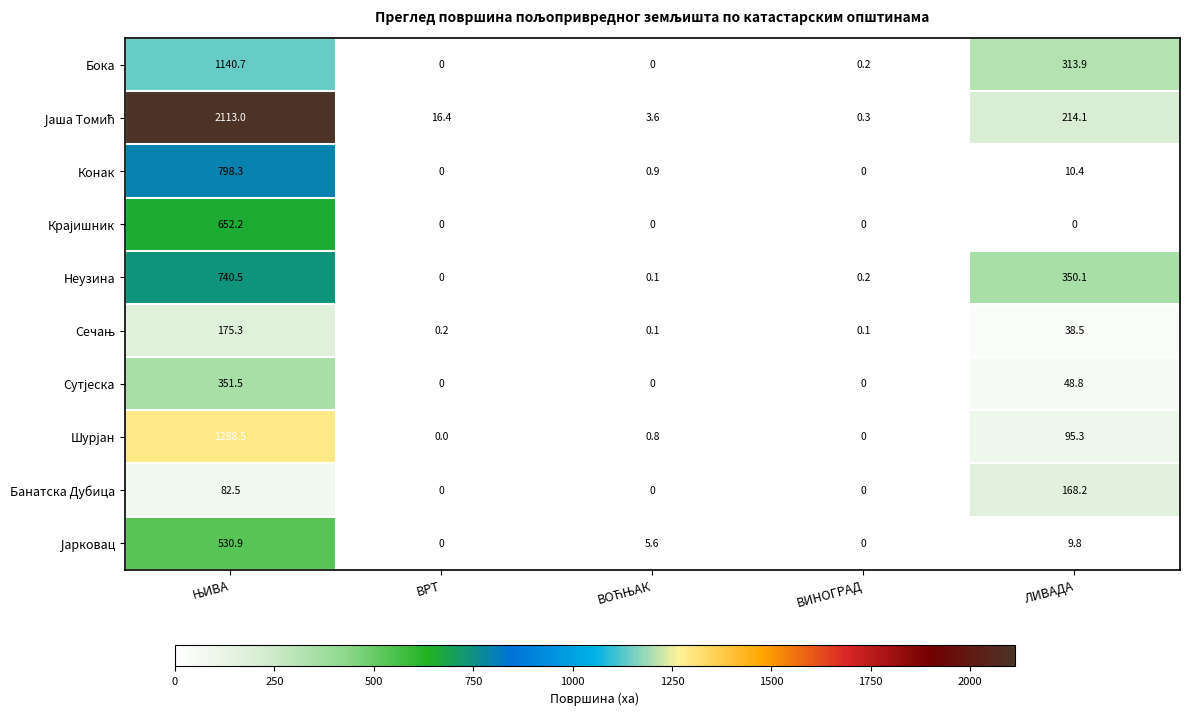

What is the difference between the second highest and minimum values in the Конак series?

10.4